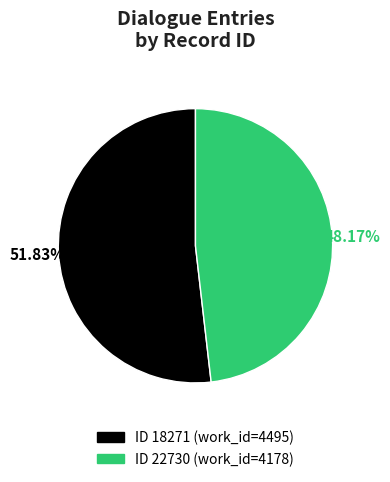

How many slices are in this pie chart?

2